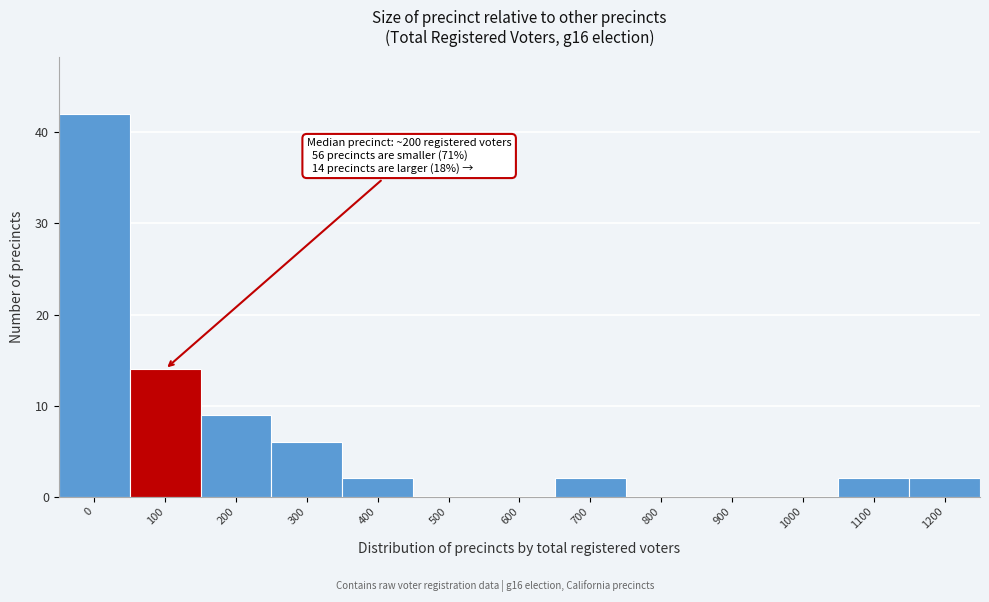

Reading left to right, what are all the values shown in this chart?

0=42	100=14	200=9	300=6	400=2	500=0	600=0	700=2	800=0	900=0	1000=0	1100=2	1200=2